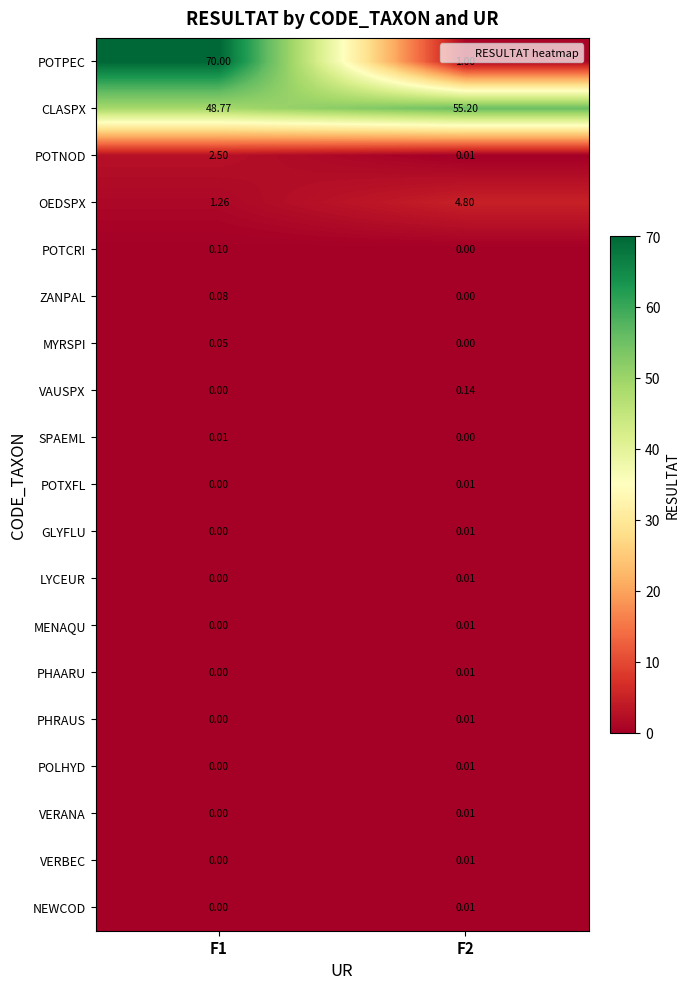

At how many categories does at least one series exceed 54?

2